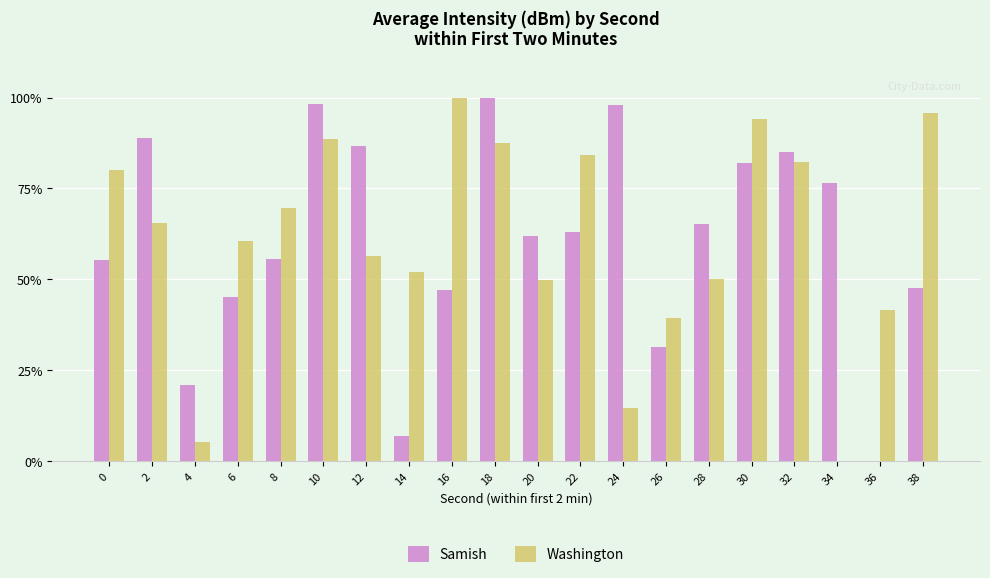

Is it true that Samish equals 75.7 at 0?

False